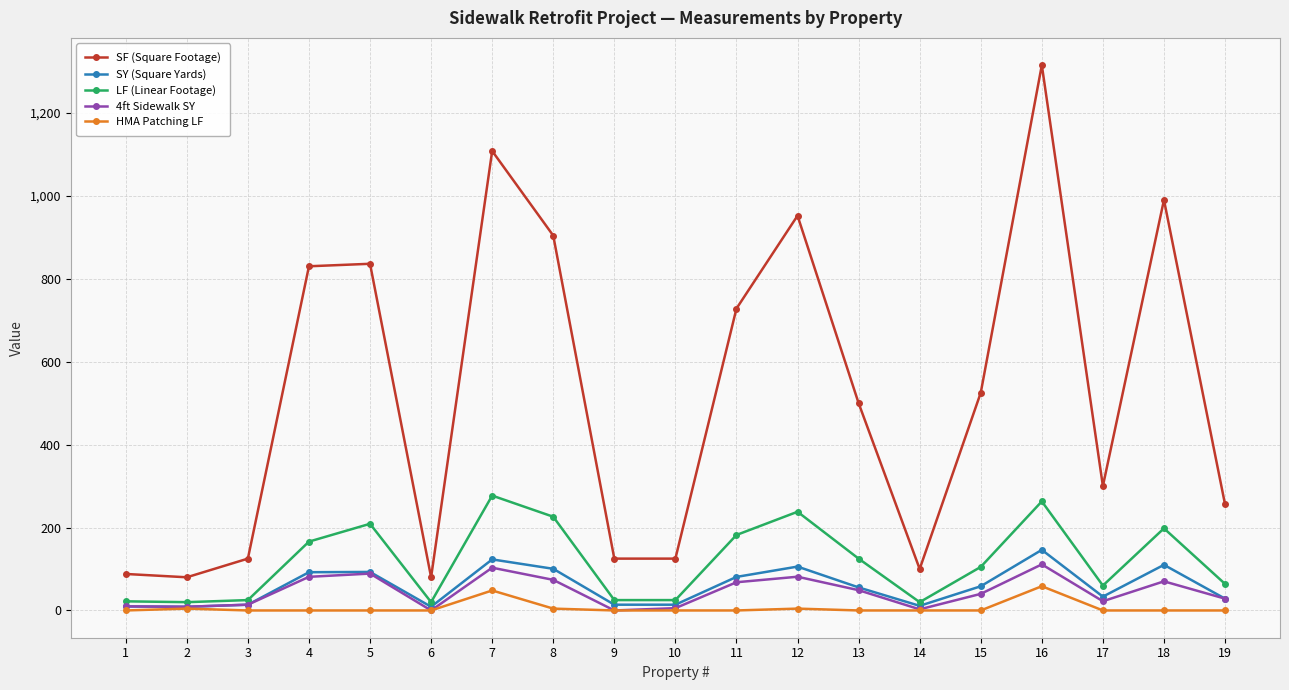

What is the value of the HMA Patching LF point at the 12th from the left?

4.4